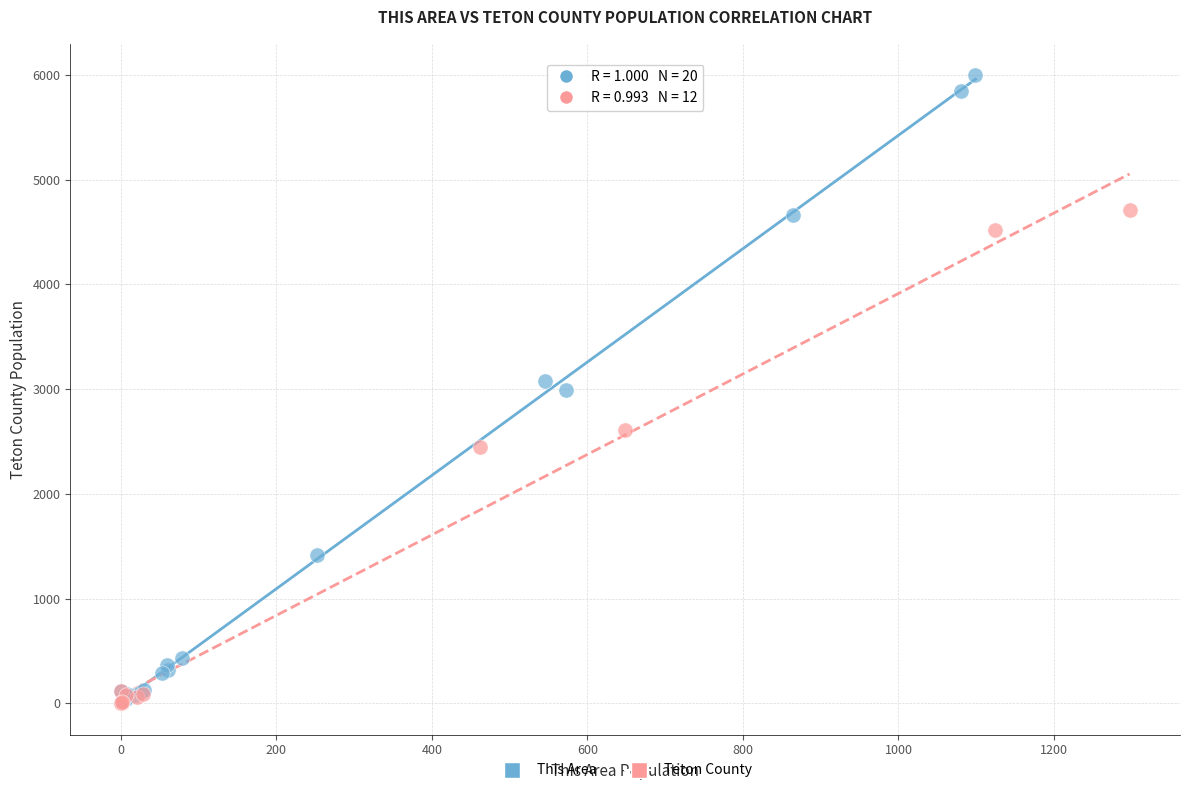

Which series reaches the maximum Y coordinate?

This Area